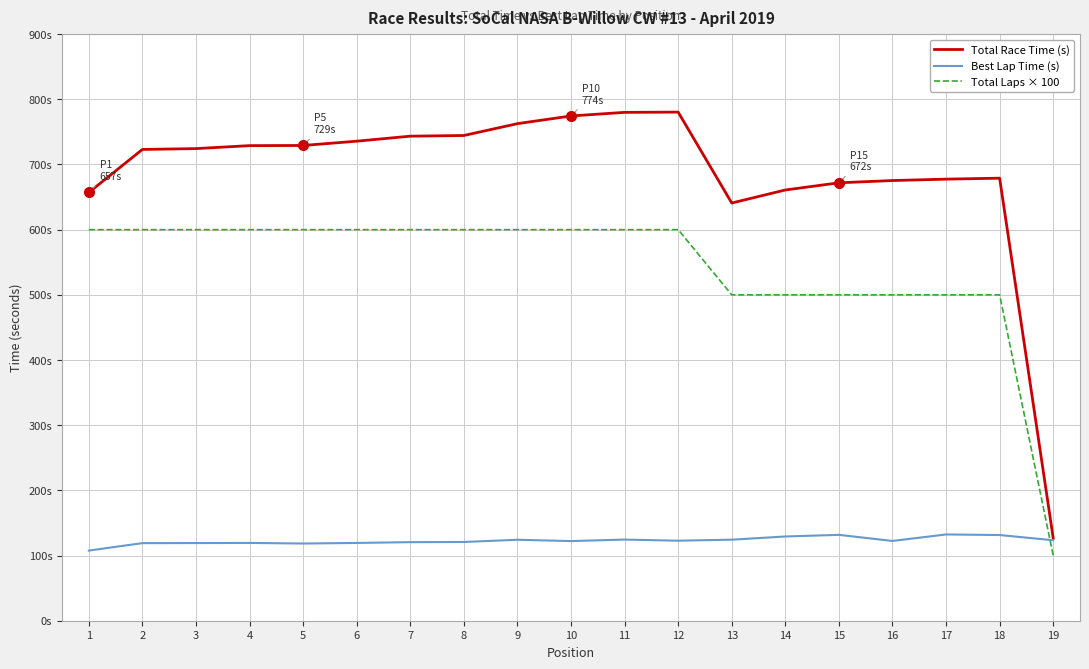

What is the sum of the Total Race Time (s) values at 13 and 6?

1376.6